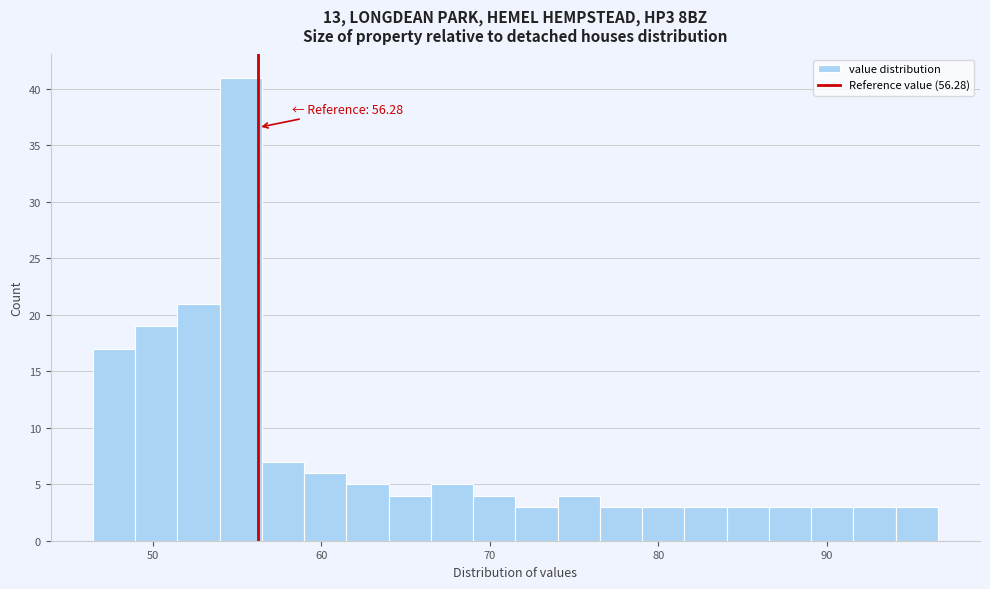

Around what value on the x-axis is the tallest bar? Give the approximate position of its centre, as read against the axis.

55